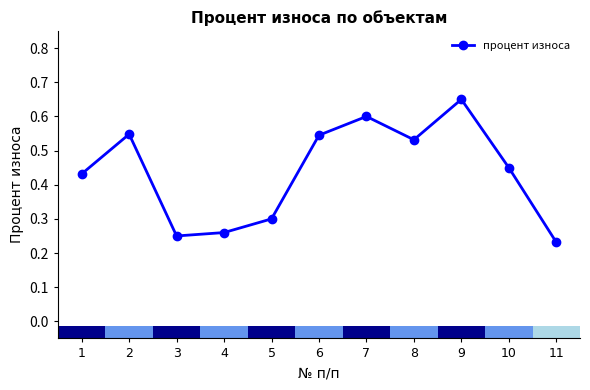

True or false: there are more than 2 points higher than both neighbors.

True